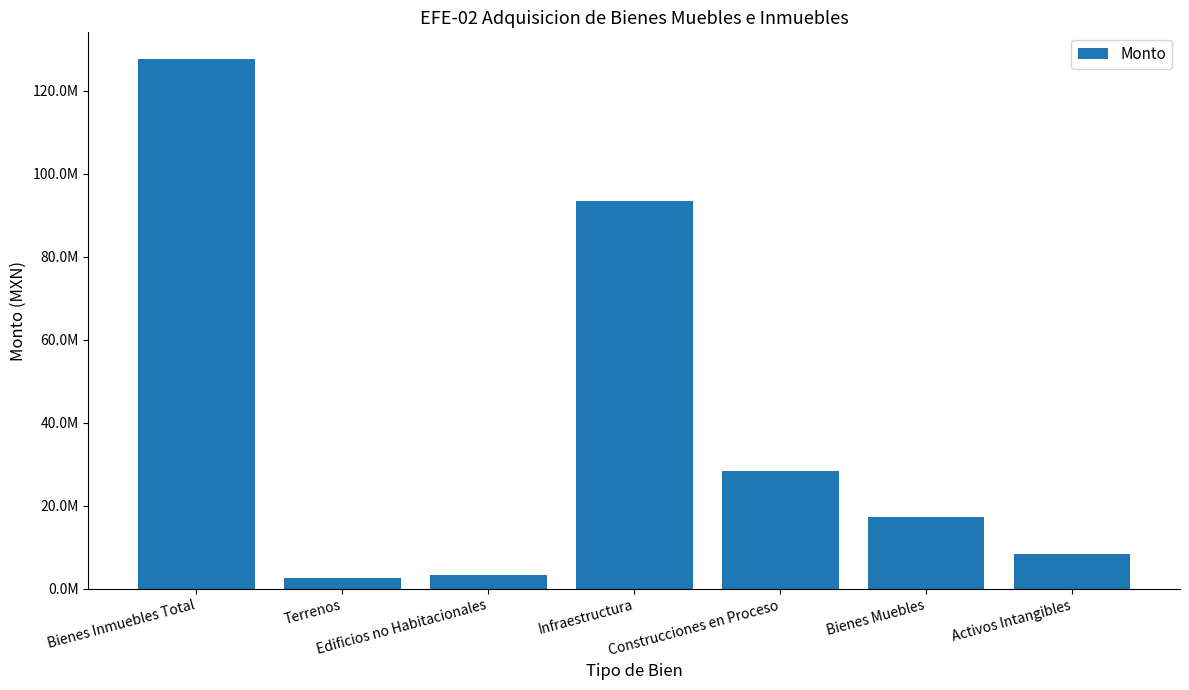

The value at Activos Intangibles is 8308371.5. True or false?

True